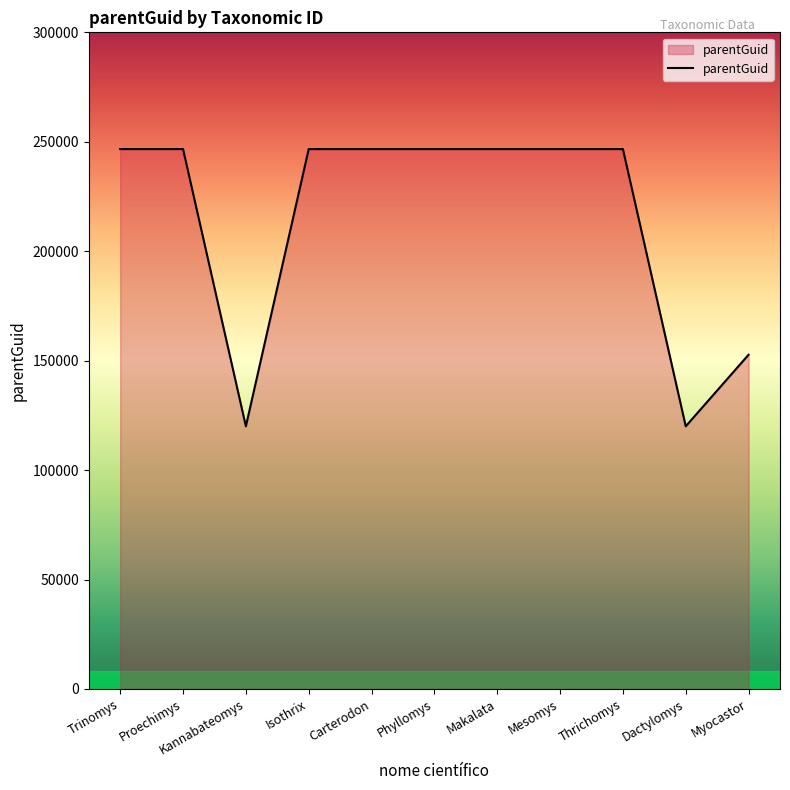

Is it true that the value at Makalata is 404029?

False